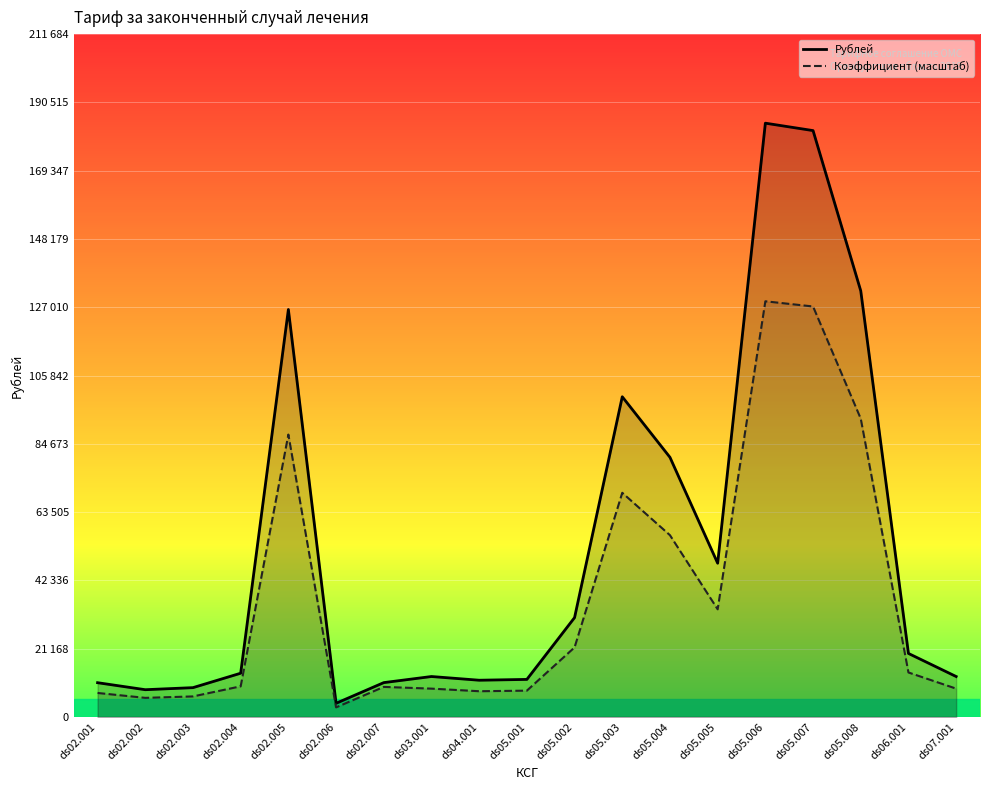

Which label corresponds to the largest value in the chart?

ds05.006